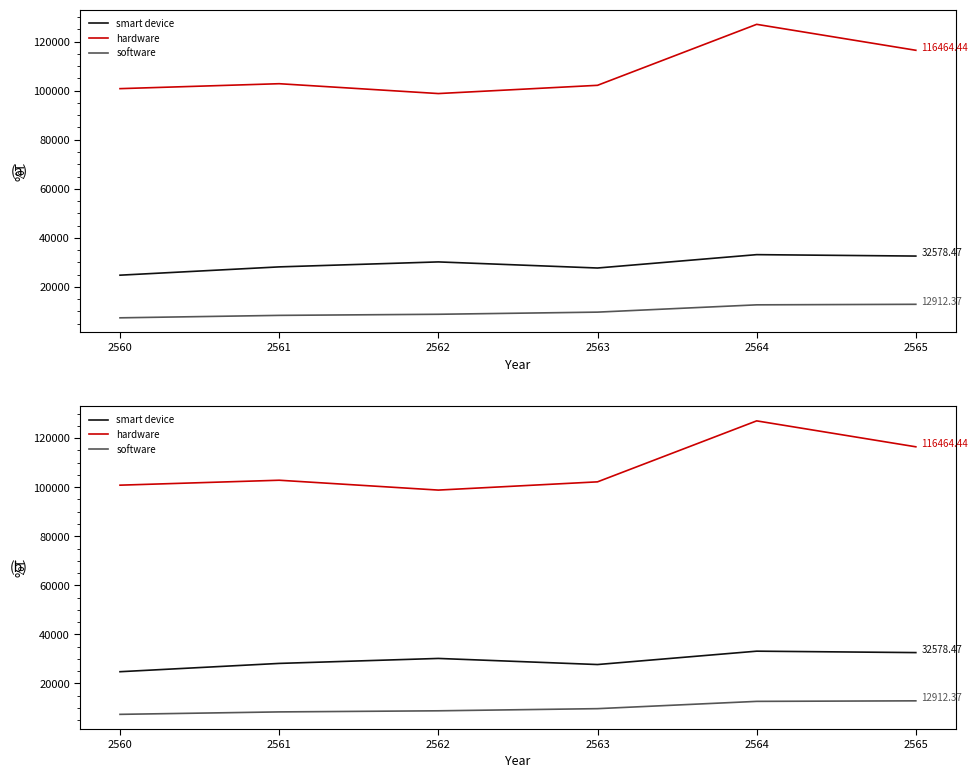

The smart device series shows 33157.3 at 2564. True or false?

True